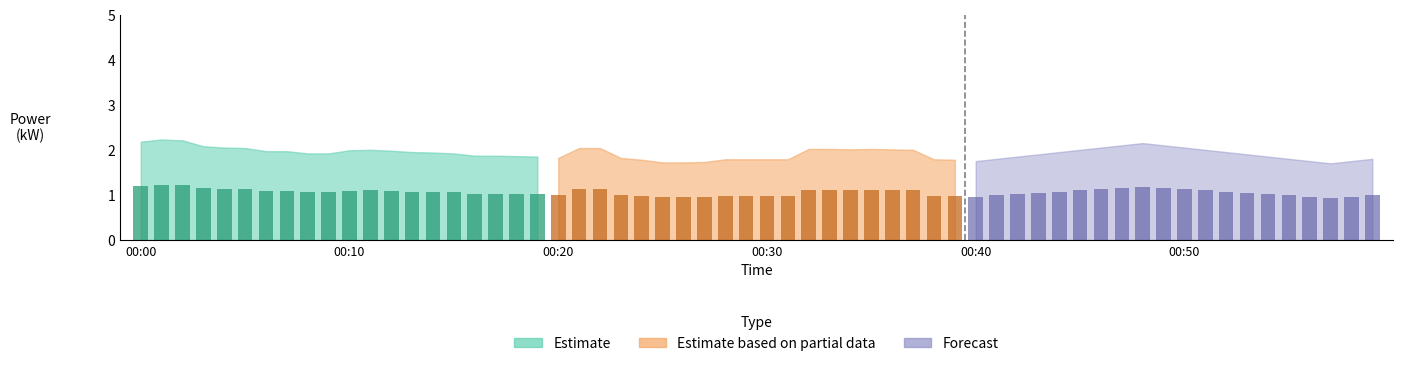

What is the sum of all Estimate based on partial data values?

20.6